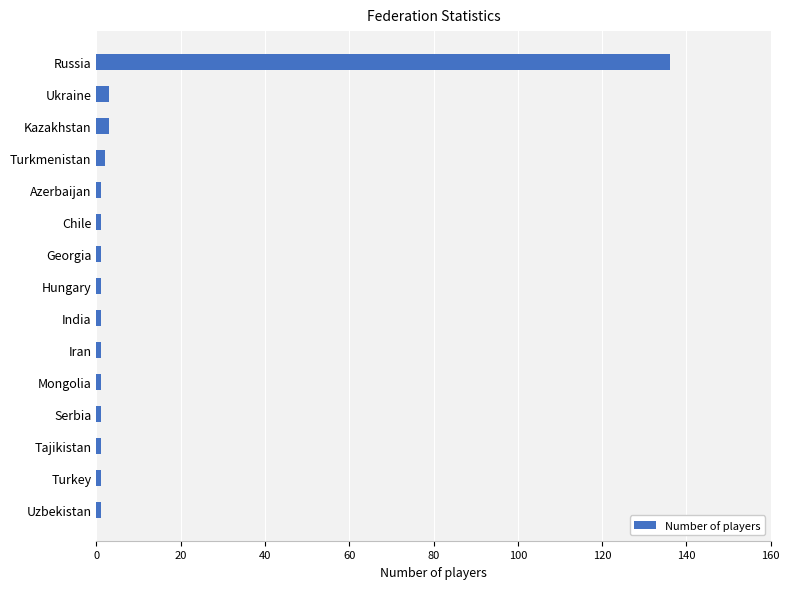

Reading top to bottom, transcribe all the data shown in this chart.

Russia=136	Ukraine=3	Kazakhstan=3	Turkmenistan=2	Azerbaijan=1	Chile=1	Georgia=1	Hungary=1	India=1	Iran=1	Mongolia=1	Serbia=1	Tajikistan=1	Turkey=1	Uzbekistan=1